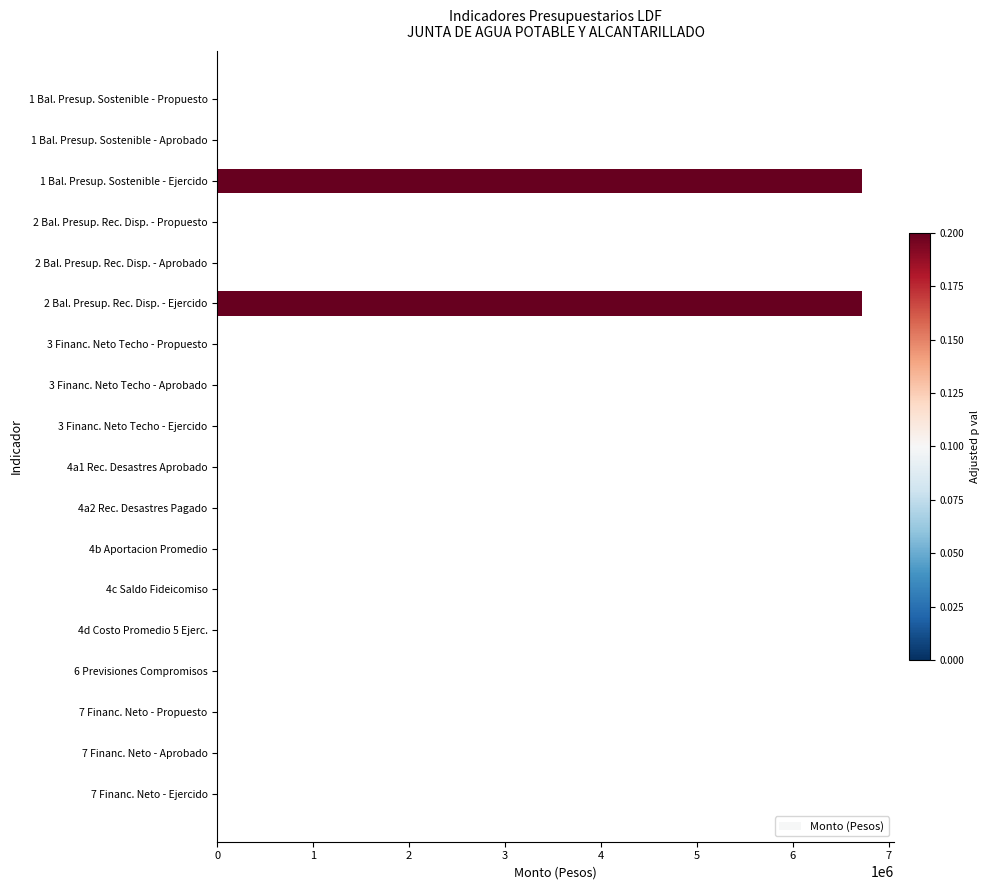

Reading top to bottom, list all the values displayed in this chart.

1 Bal. Presup. Sostenible - Propuesto=0.0	1 Bal. Presup. Sostenible - Aprobado=0.0	1 Bal. Presup. Sostenible - Ejercido=6723310.6	2 Bal. Presup. Rec. Disp. - Propuesto=0.0	2 Bal. Presup. Rec. Disp. - Aprobado=0.0	2 Bal. Presup. Rec. Disp. - Ejercido=6723310.6	3 Financ. Neto Techo - Propuesto=0.0	3 Financ. Neto Techo - Aprobado=0.0	3 Financ. Neto Techo - Ejercido=0.0	4a1 Rec. Desastres Aprobado=0.0	4a2 Rec. Desastres Pagado=0.0	4b Aportacion Promedio=0.0	4c Saldo Fideicomiso=0.0	4d Costo Promedio 5 Ejerc.=0.0	6 Previsiones Compromisos=0.0	7 Financ. Neto - Propuesto=0.0	7 Financ. Neto - Aprobado=0.0	7 Financ. Neto - Ejercido=0.0